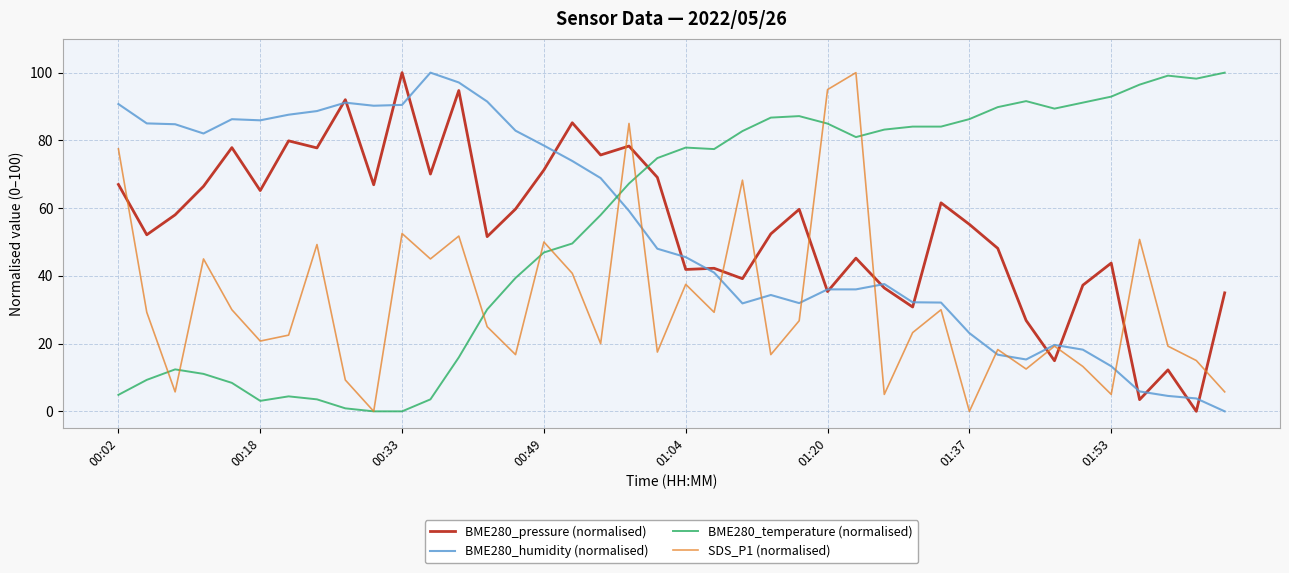

What is the maximum value shown in the chart?

100.0